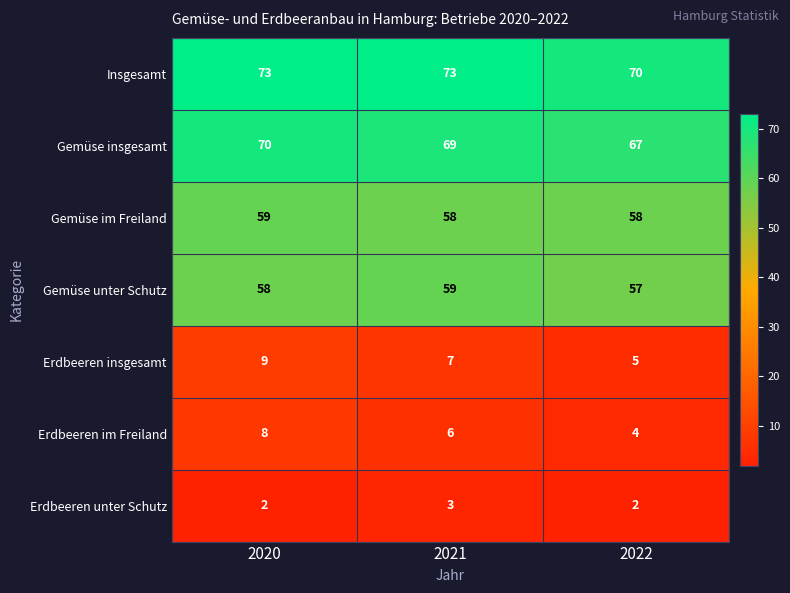

Reading left to right, transcribe all the data shown in this chart.

Insgesamt: 2020=73	2021=73	2022=70
Gemüse insgesamt: 2020=70	2021=69	2022=67
Gemüse im Freiland: 2020=59	2021=58	2022=58
Gemüse unter Schutz: 2020=58	2021=59	2022=57
Erdbeeren insgesamt: 2020=9	2021=7	2022=5
Erdbeeren im Freiland: 2020=8	2021=6	2022=4
Erdbeeren unter Schutz: 2020=2	2021=3	2022=2